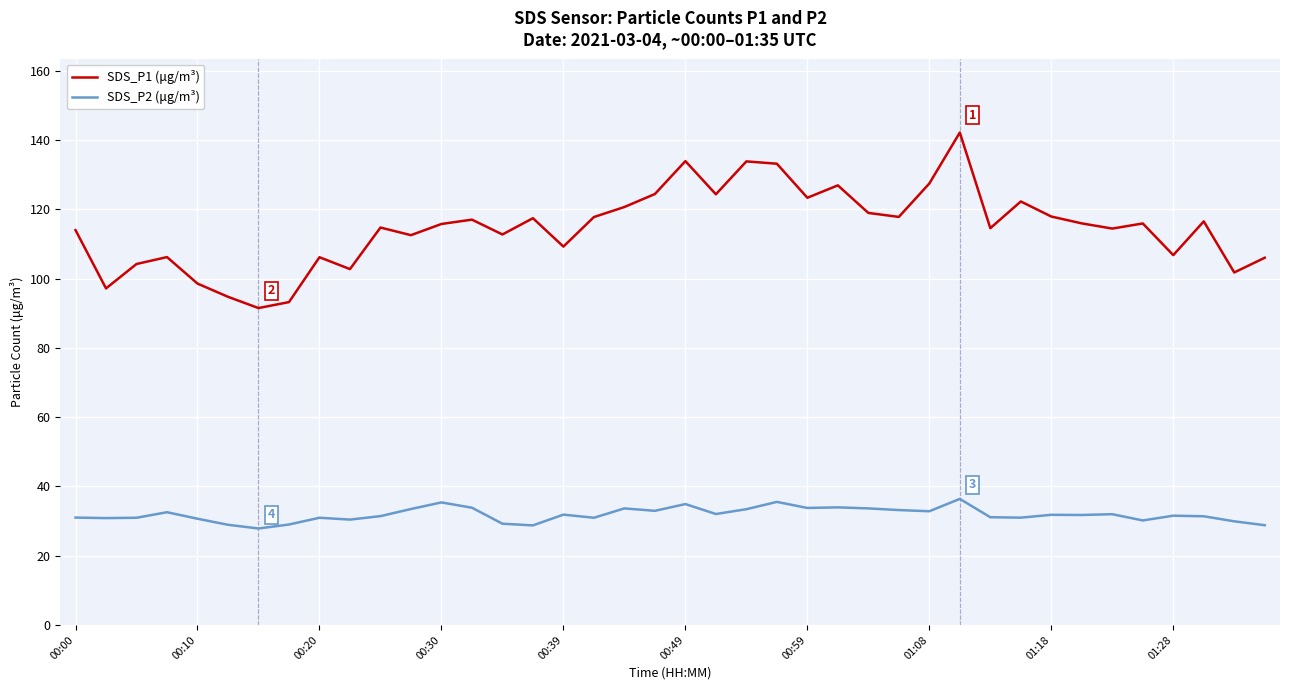

What is the difference between the second highest and second lowest values in the SDS_P2 (μg/m³) series?

6.8